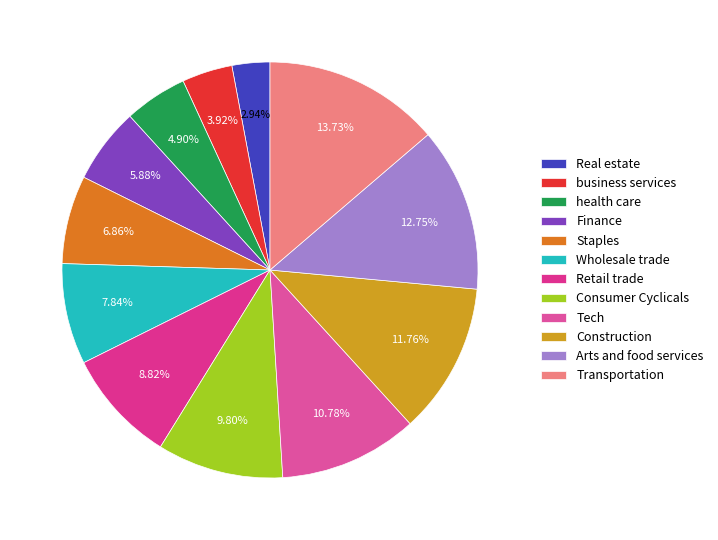

Does any single category account for the majority?

No